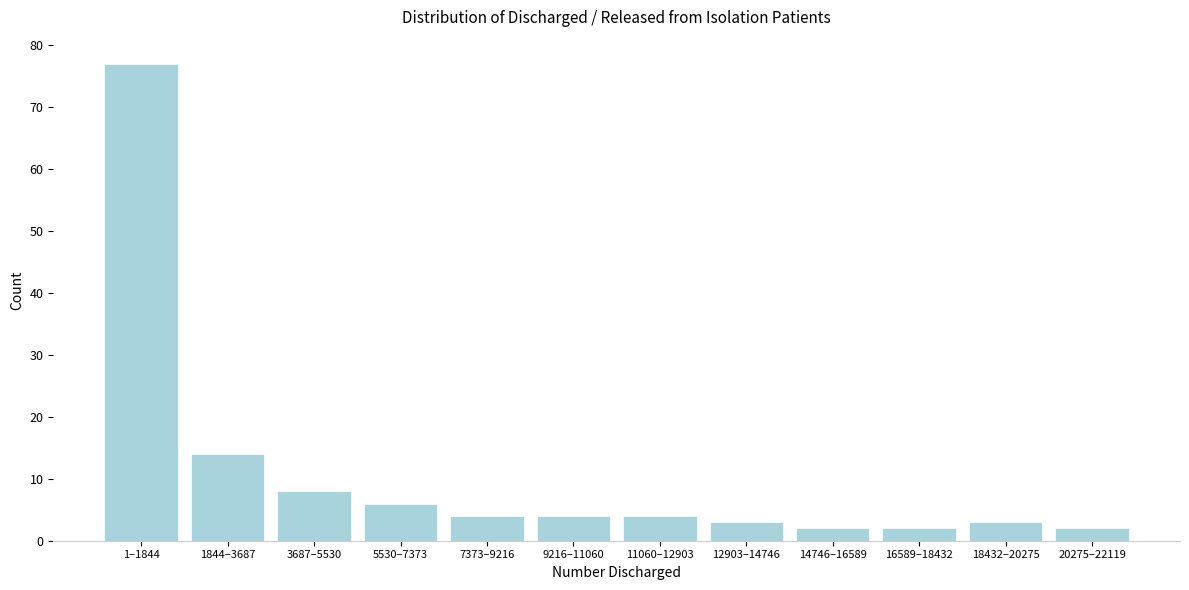

Reading right to left, extract all data points from this chart.

20275–22119=2	18432–20275=3	16589–18432=2	14746–16589=2	12903–14746=3	11060–12903=4	9216–11060=4	7373–9216=4	5530–7373=6	3687–5530=8	1844–3687=14	1–1844=77